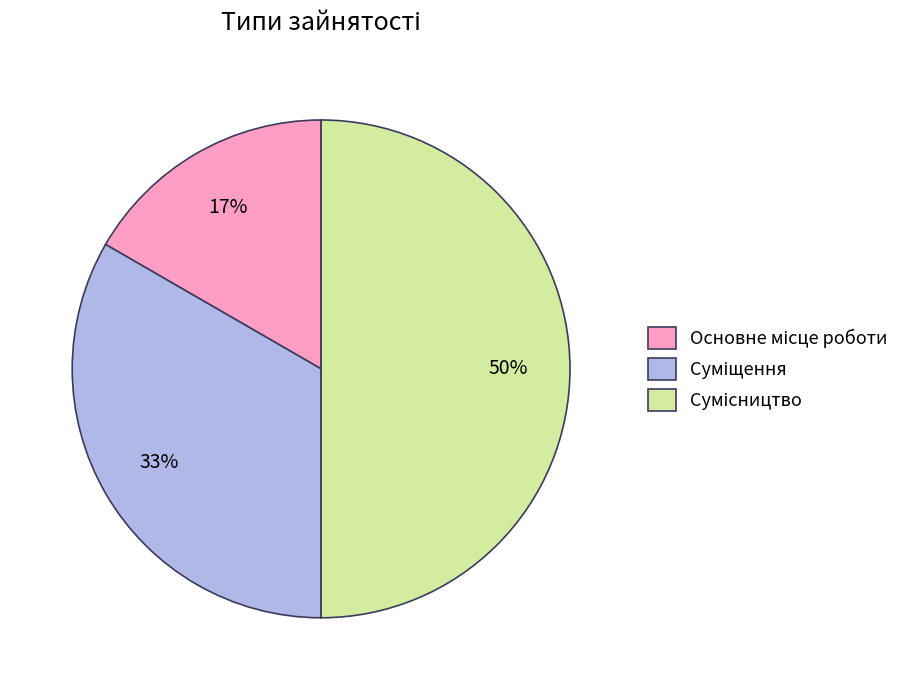

How many slices are in this pie chart?

3